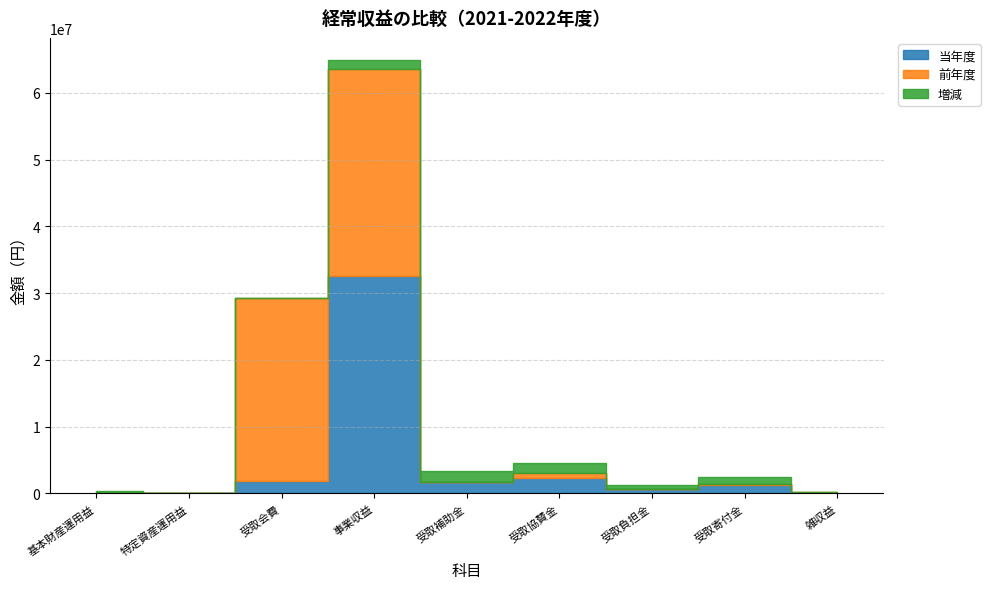

What is the sum of the 増減 values at 受取寄付金 and 基本財産運用益?

1212345